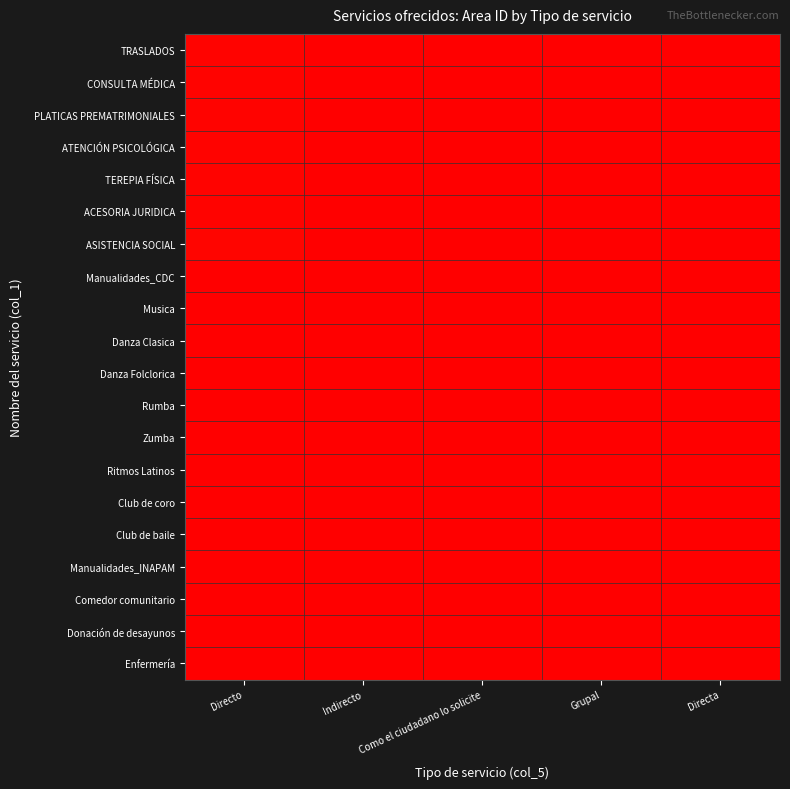

What is the spread (max minus min) of values at Grupal?

38711